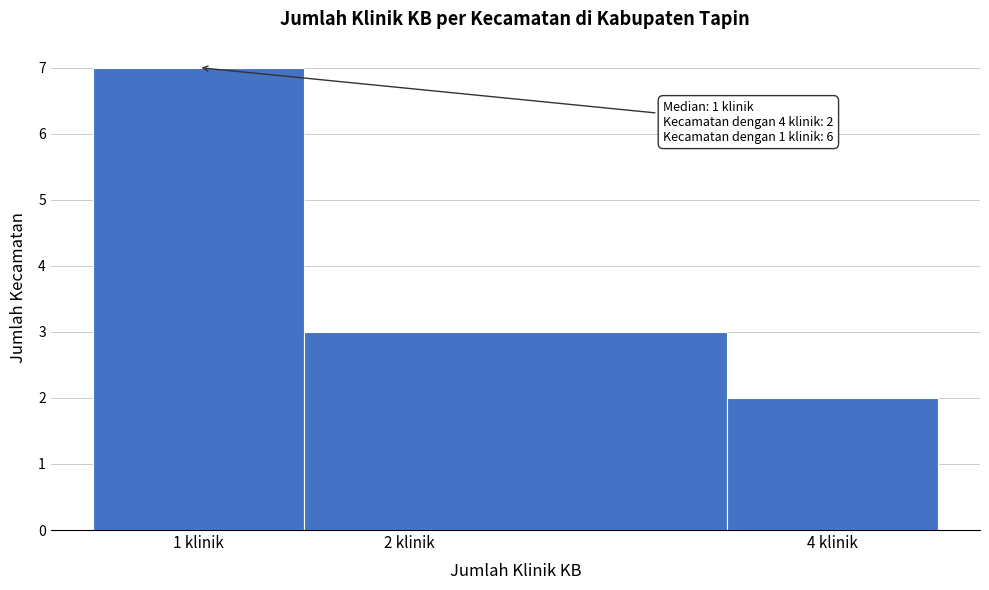

Over which range of the x-axis is the bar tallest?

0.5 to 1.5